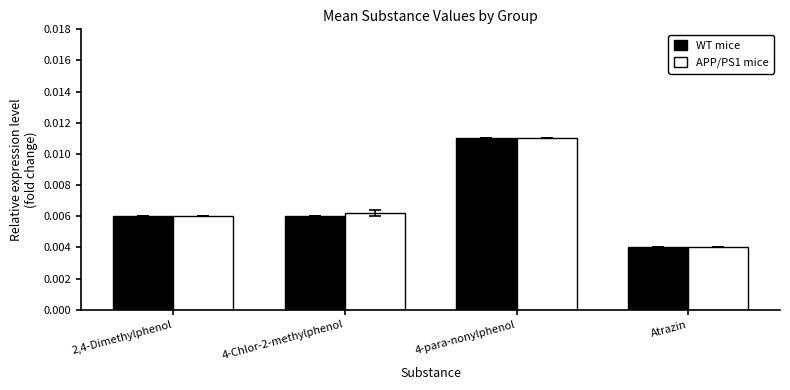

List the labels in order of APP/PS1 mice value, smallest first.

Atrazin, 2,4-Dimethylphenol, 4-Chlor-2-methylphenol, 4-para-nonylphenol